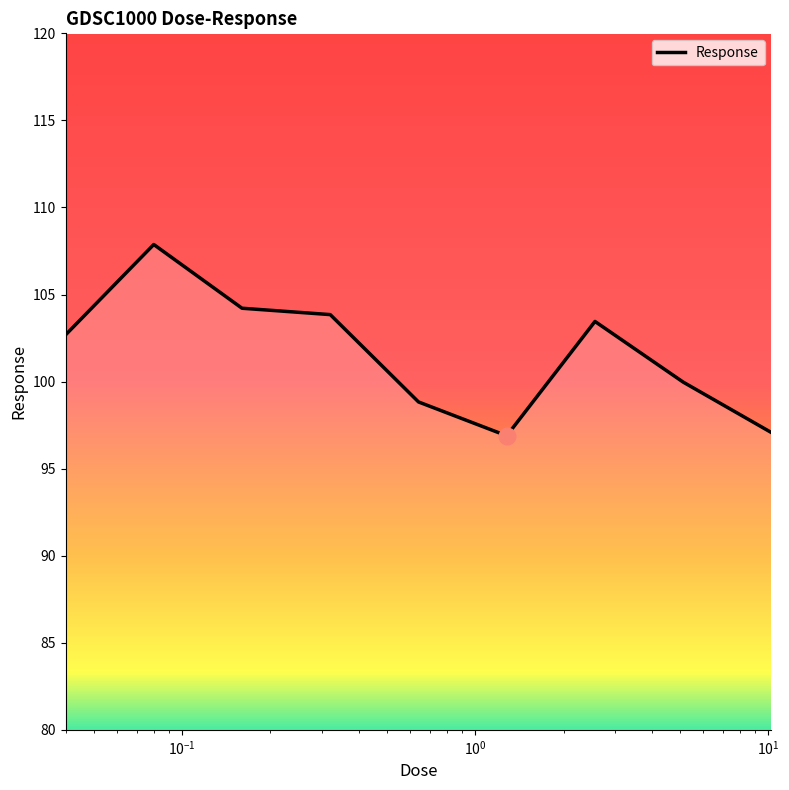

How many values are below 102?

4